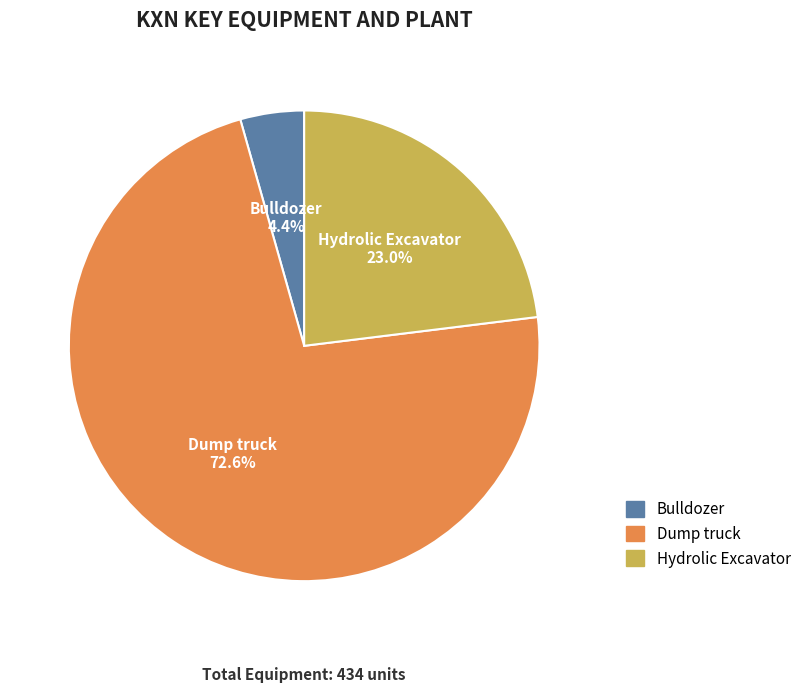

Does Dump truck represent more than half of the total?

Yes